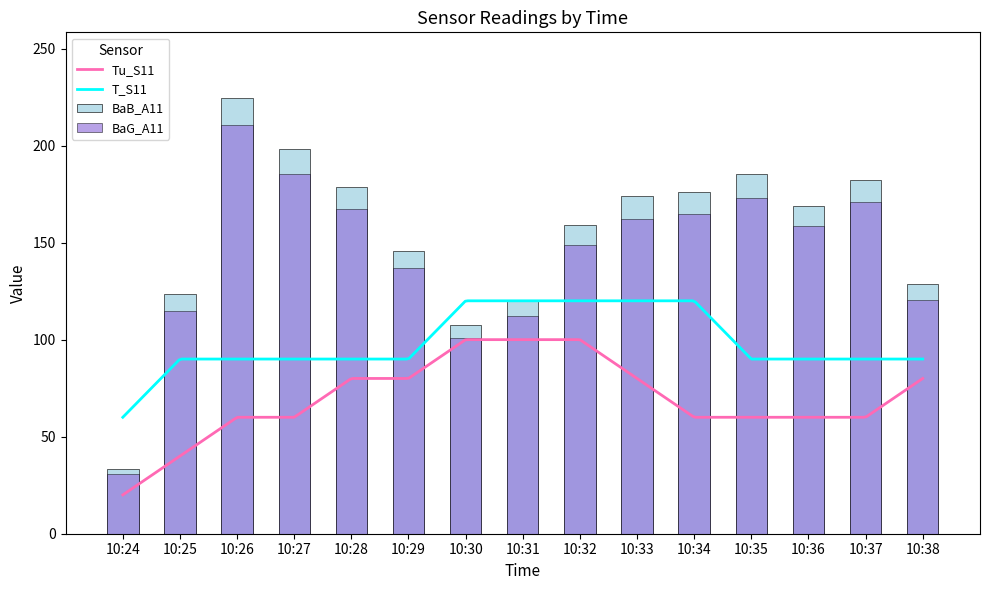

What is the lowest value of the T_S11 series?

60.0